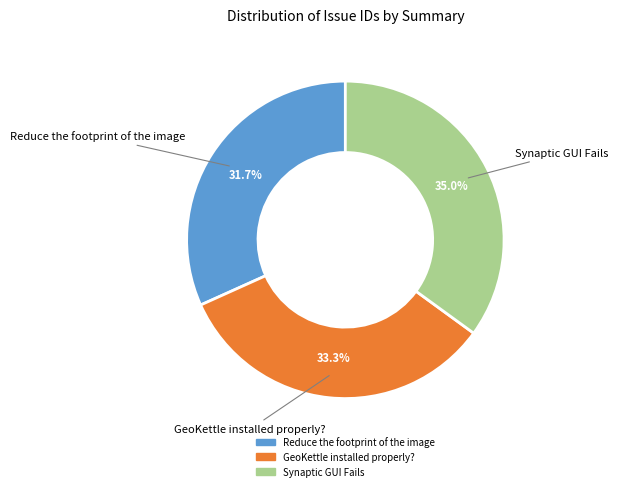

Combined, what portion of the pie is Reduce the footprint of the image and Synaptic GUI Fails?

66.7%